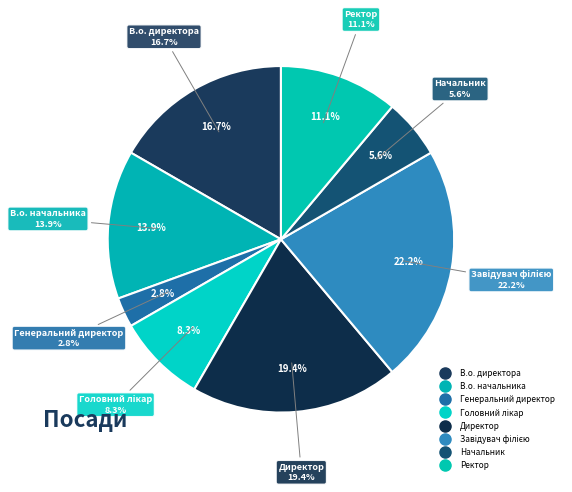

Rank the categories by value from lowest to highest.

Генеральний директор, Начальник, Головний лікар, Ректор, В.о. начальника, В.о. директора, Директор, Завідувач філією